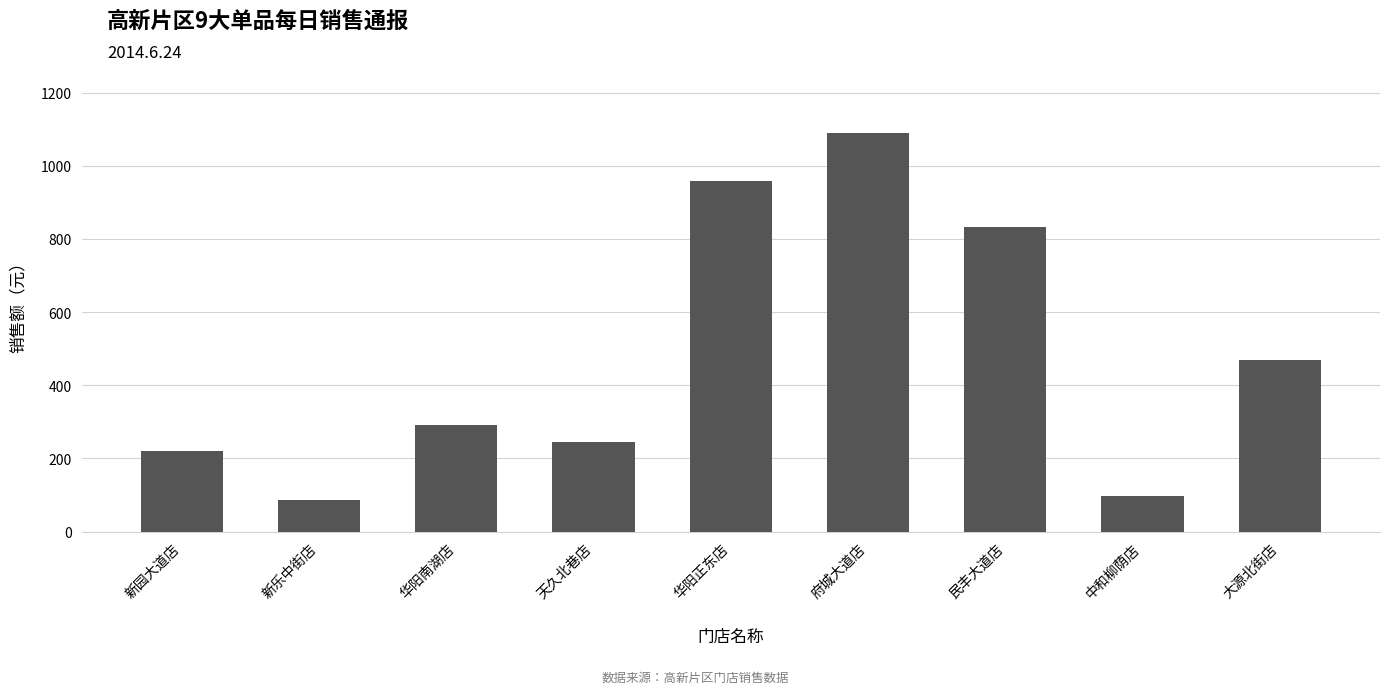

The value at 华阳正东店 is 1400.1. True or false?

False